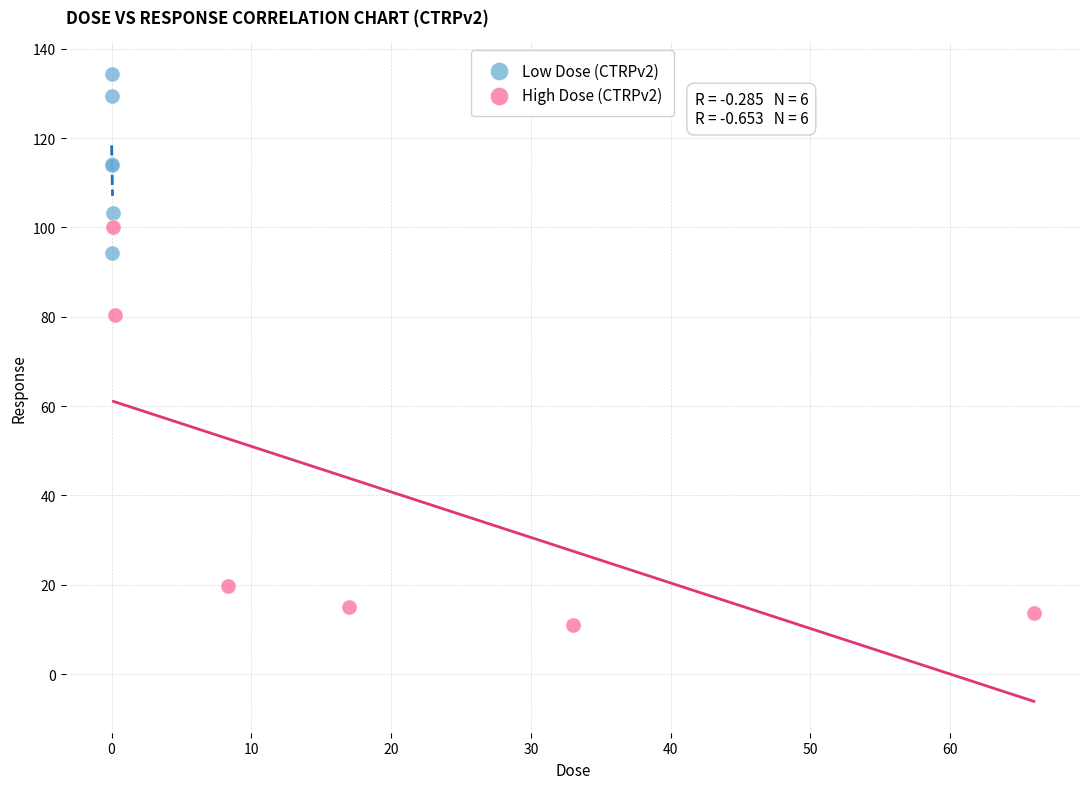

What are all the series names shown in the legend?

Low Dose (CTRPv2), High Dose (CTRPv2)